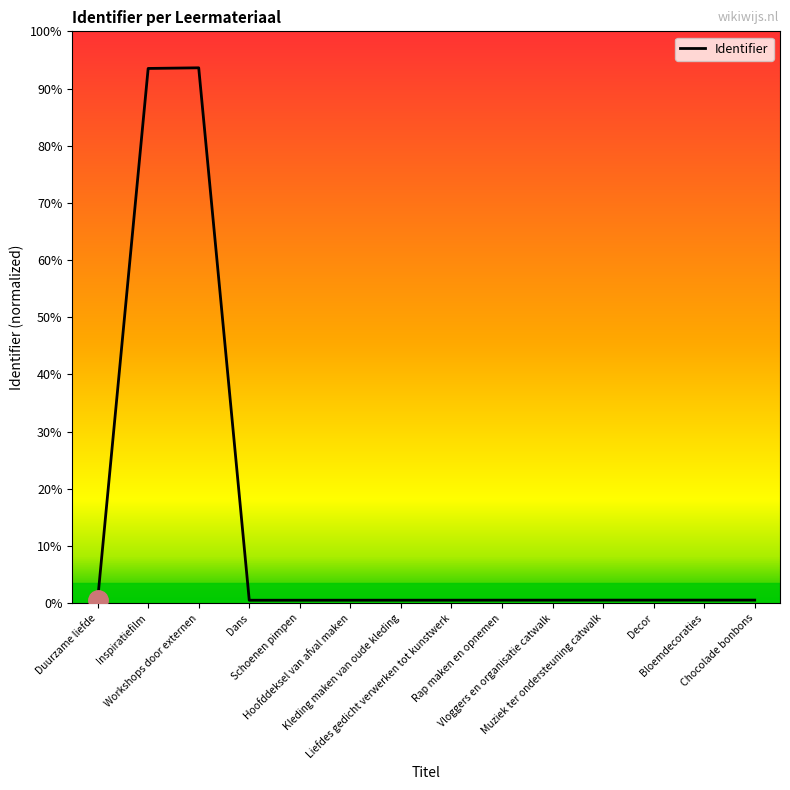

How many interior local valleys (lower than both neighbors) does the data have?

1